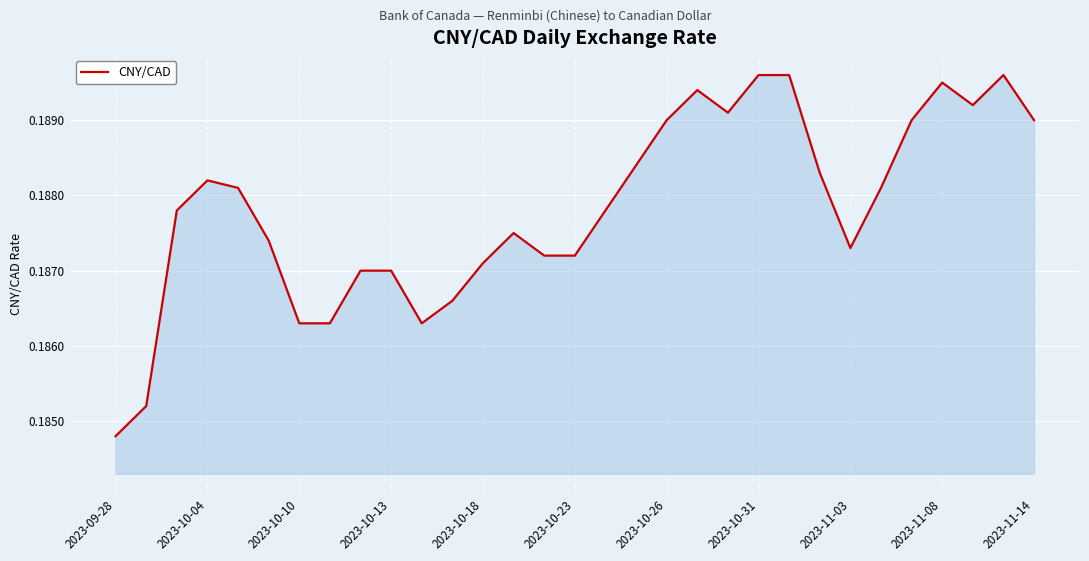

Where is the data nearest to the value 0?

2023-09-28